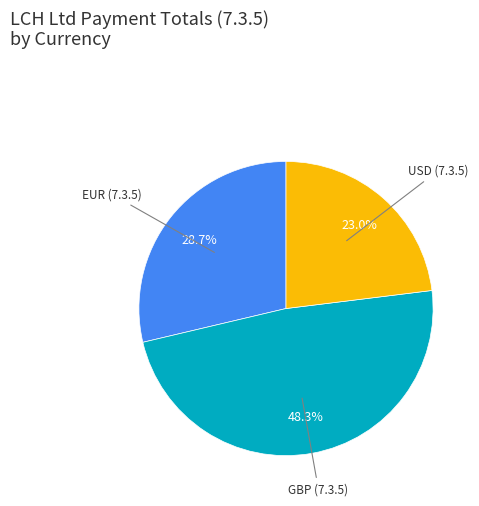

Is there a majority slice in this chart?

No